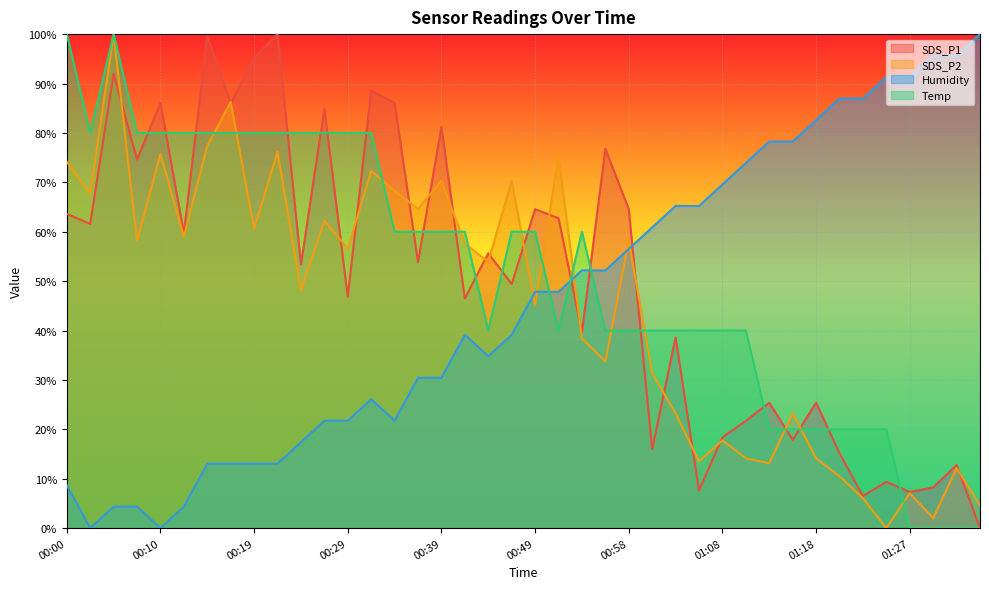

True or false: Temp has more than 0 points higher than both neighbors.

True